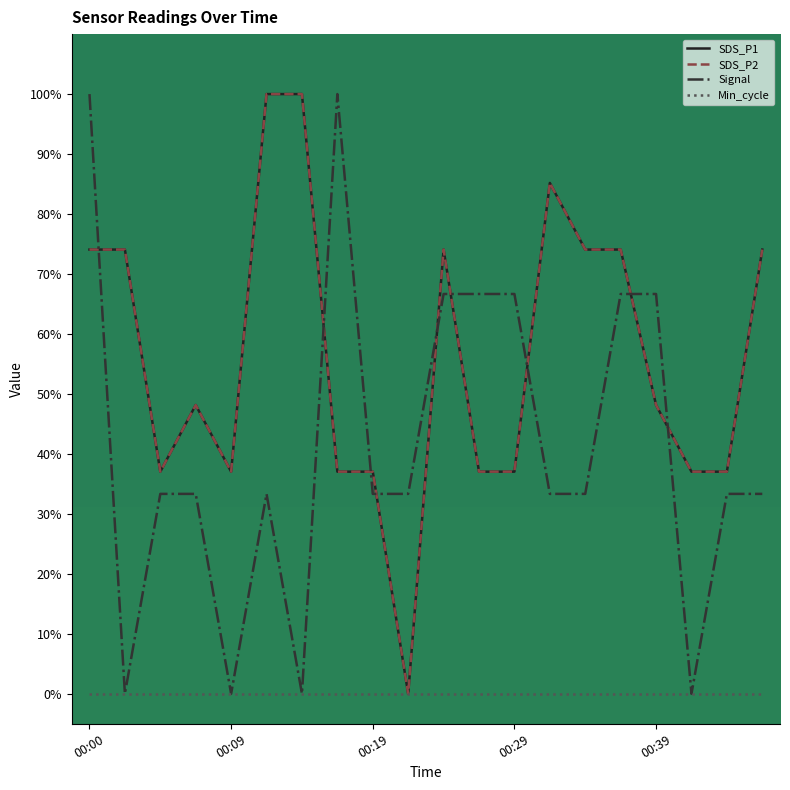

Is this an area chart (filled region under the line)?

No